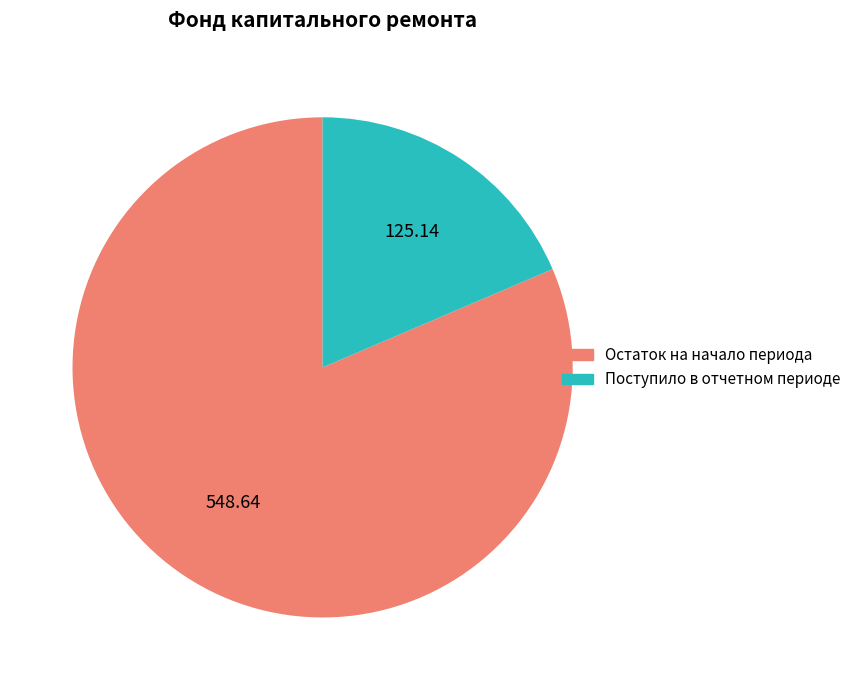

Combined, do Поступило в отчетном периоде and Остаток на начало периода account for over 50%?

Yes